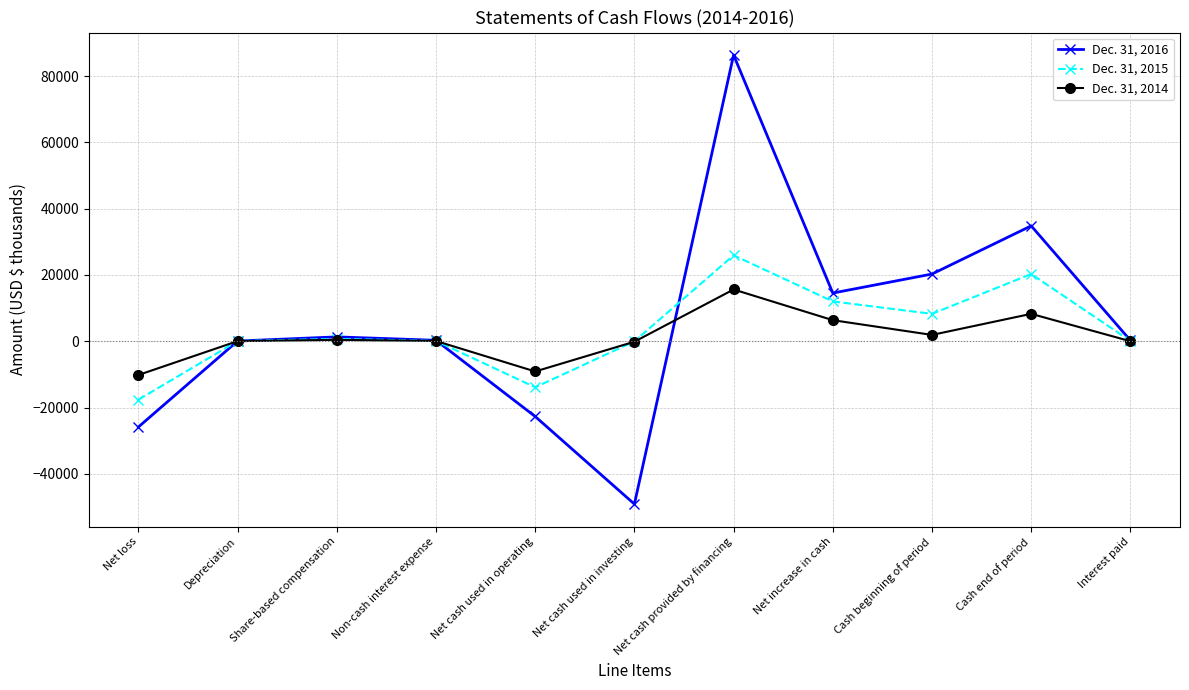

What is the value of the Dec. 31, 2015 point at the 10th from the left?

20283